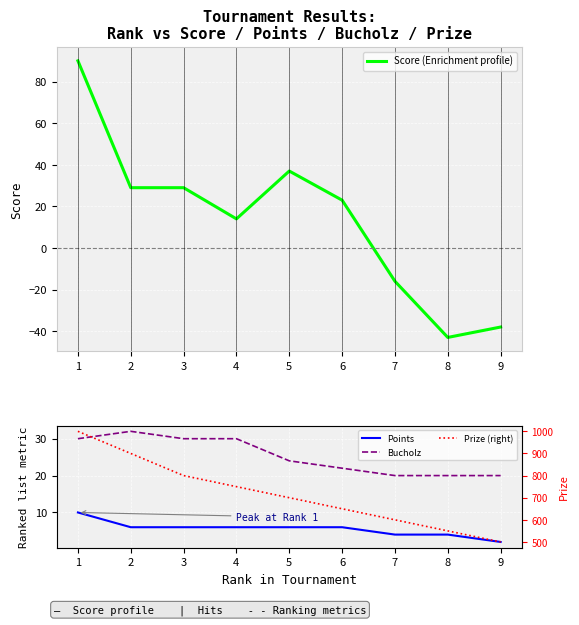

What are all the series names shown in the legend?

Score (Enrichment profile), Points, Bucholz, Prize (right)